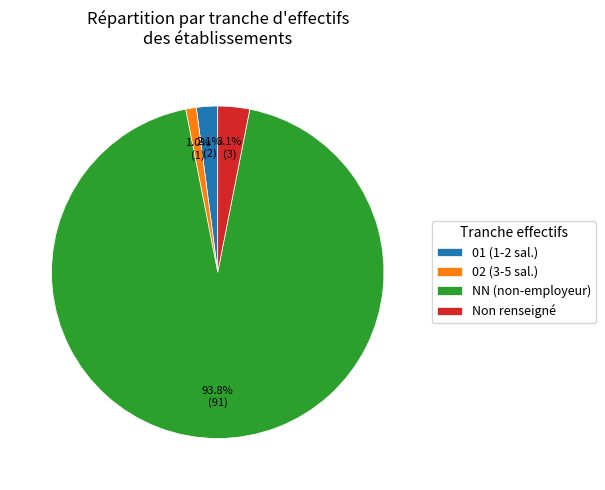

Which slice represents more than half of the pie?

NN (non-employeur)